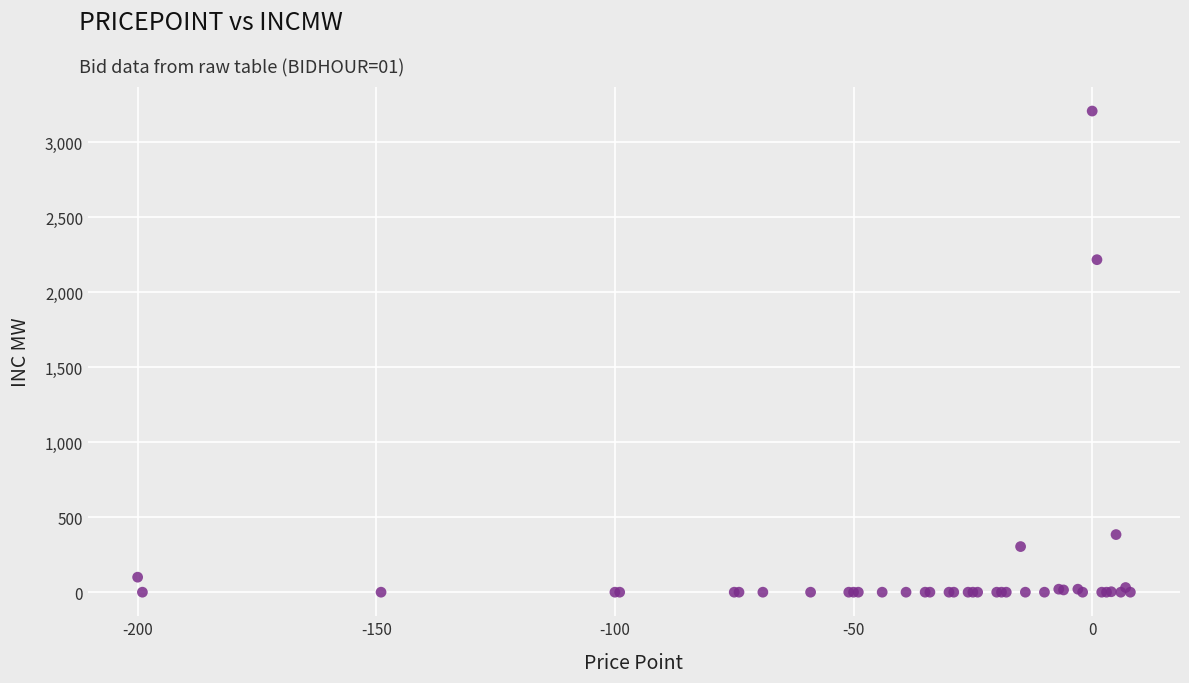

What Y value in the scatter plot is closest to 1603?

2216.0